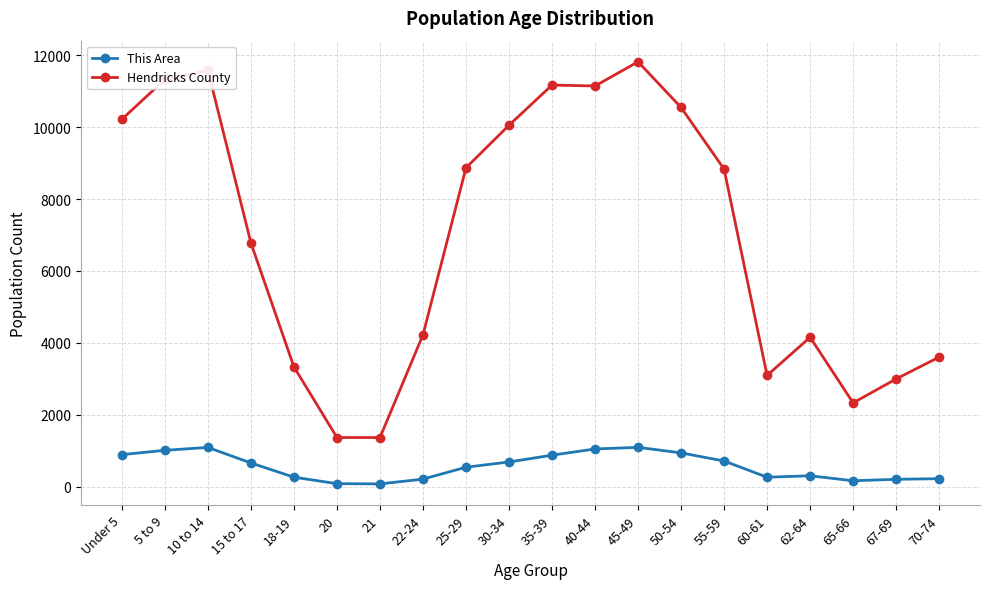

Is it true that This Area equals 711 at 55-59?

True